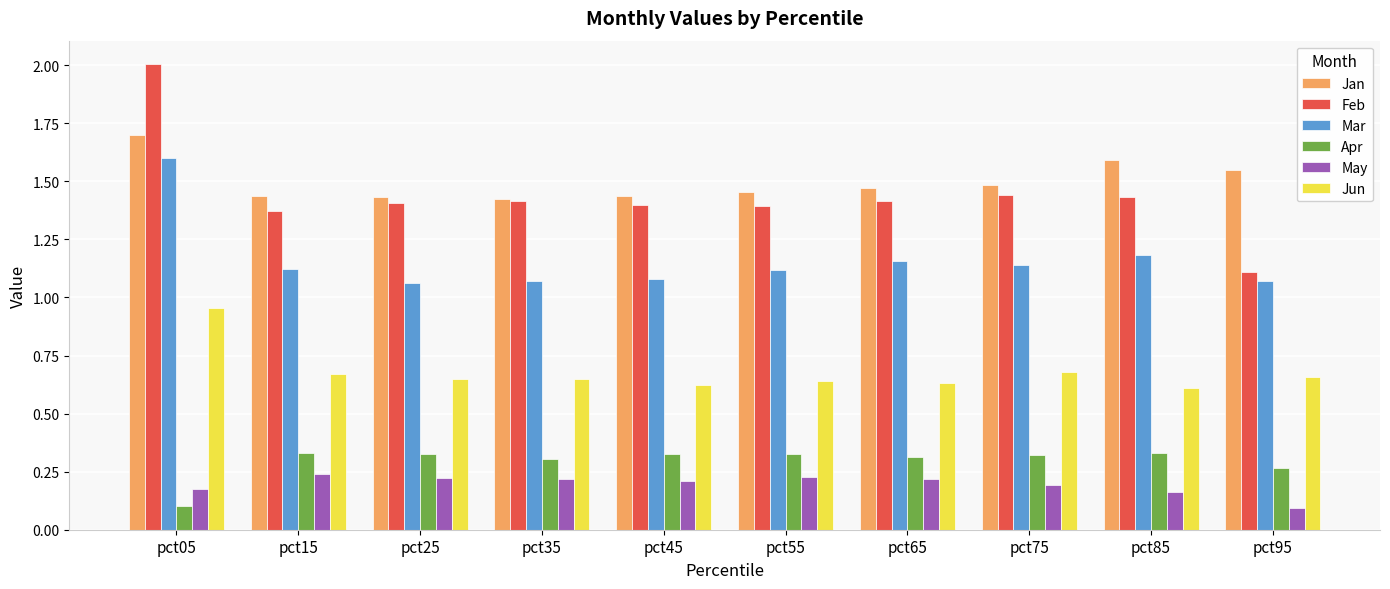

Which series has the largest range (max minus min)?

Feb